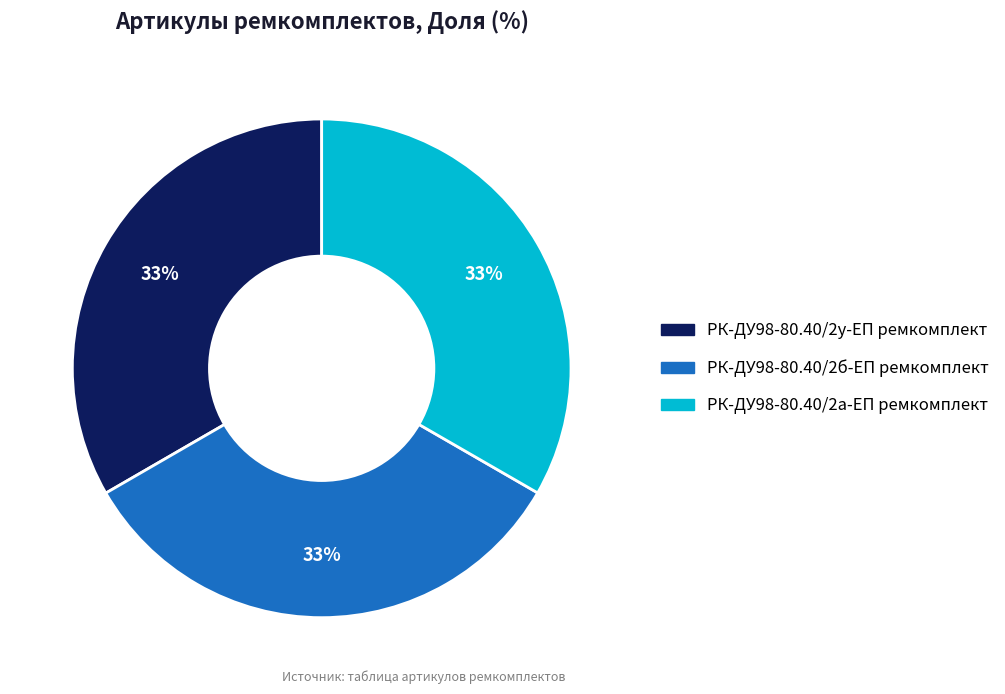

How many slices are in this pie chart?

3